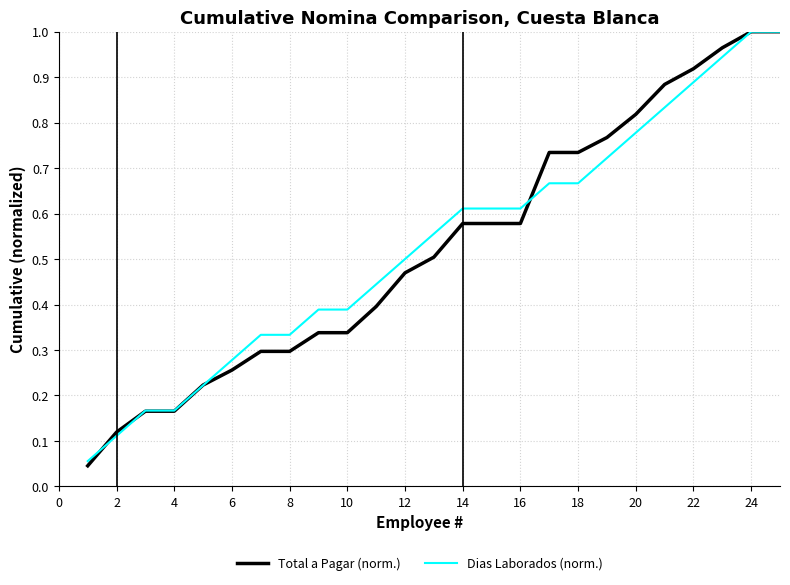

Which series has the widest spread of values?

Total a Pagar (norm.)